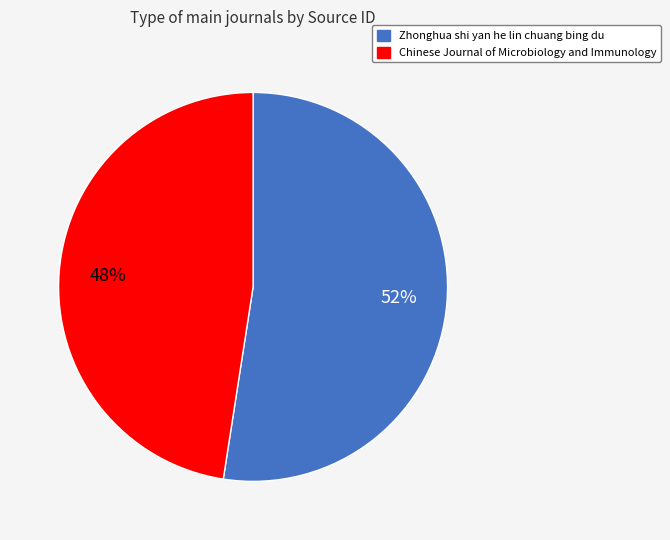

To the nearest percent, what percentage of the pie is Zhonghua shi yan he lin chuang bing du?

52%